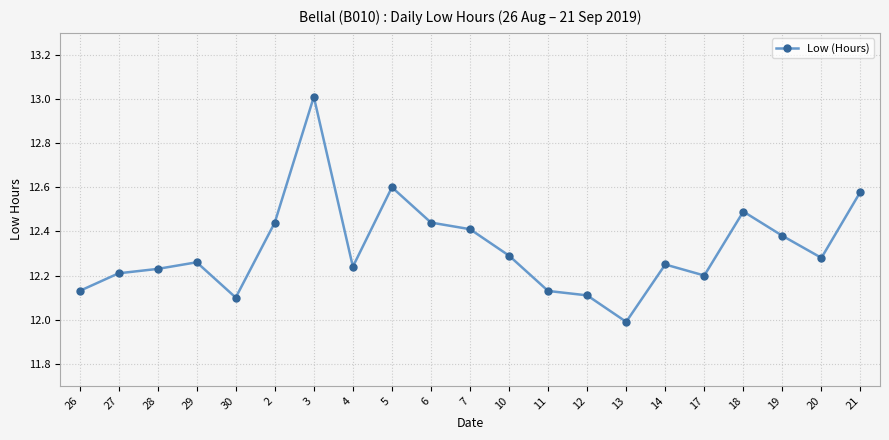

Does the chart display data point markers on the line(s)?

Yes